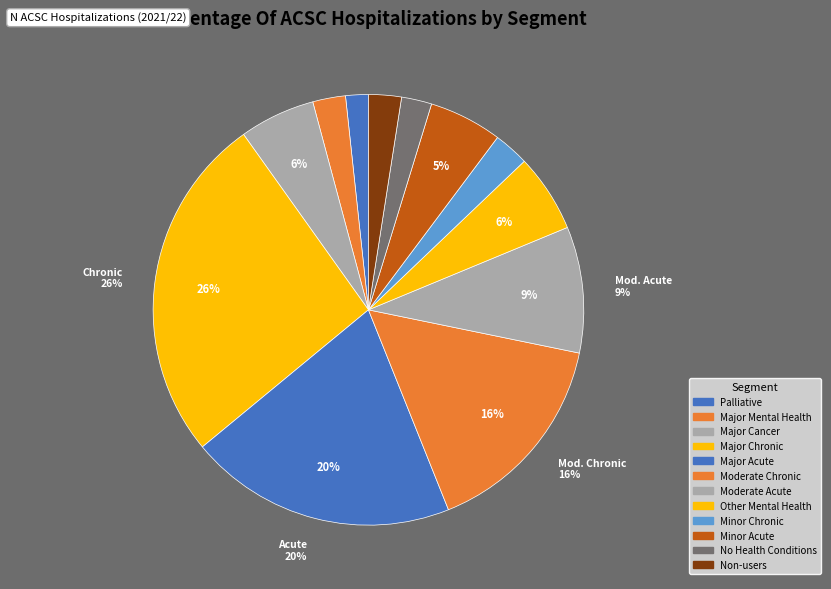

Combined, do Major Mental Health and Major Cancer account for over 50%?

No